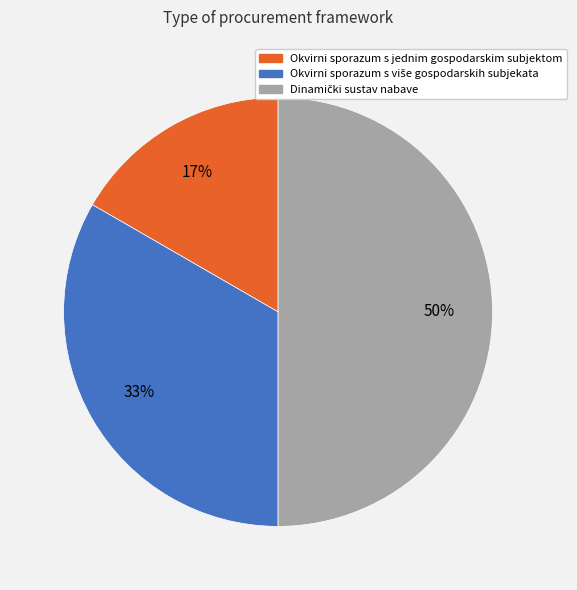

What percentage is the Okvirni sporazum s jednim gospodarskim subjektom slice, to the nearest percent?

17%